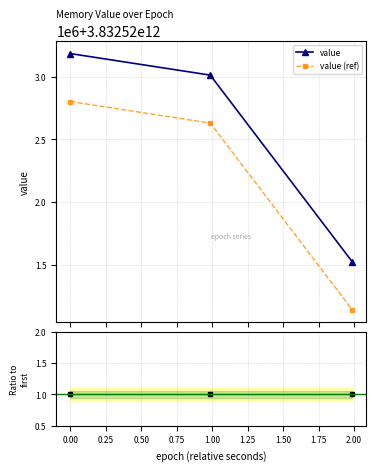

What is the sum of all value (ref) values?

11497566573763.2